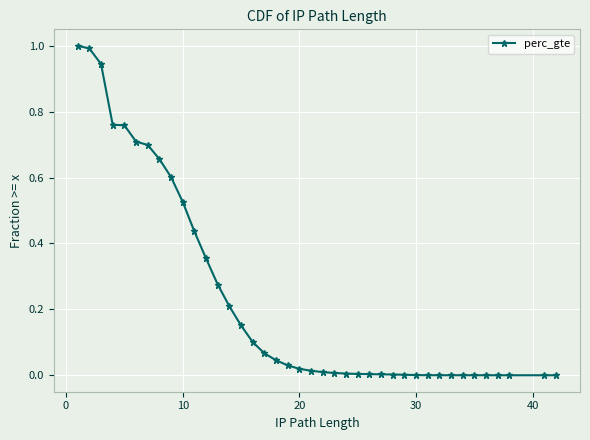

What is the difference between the maximum and minimum values?

1.0